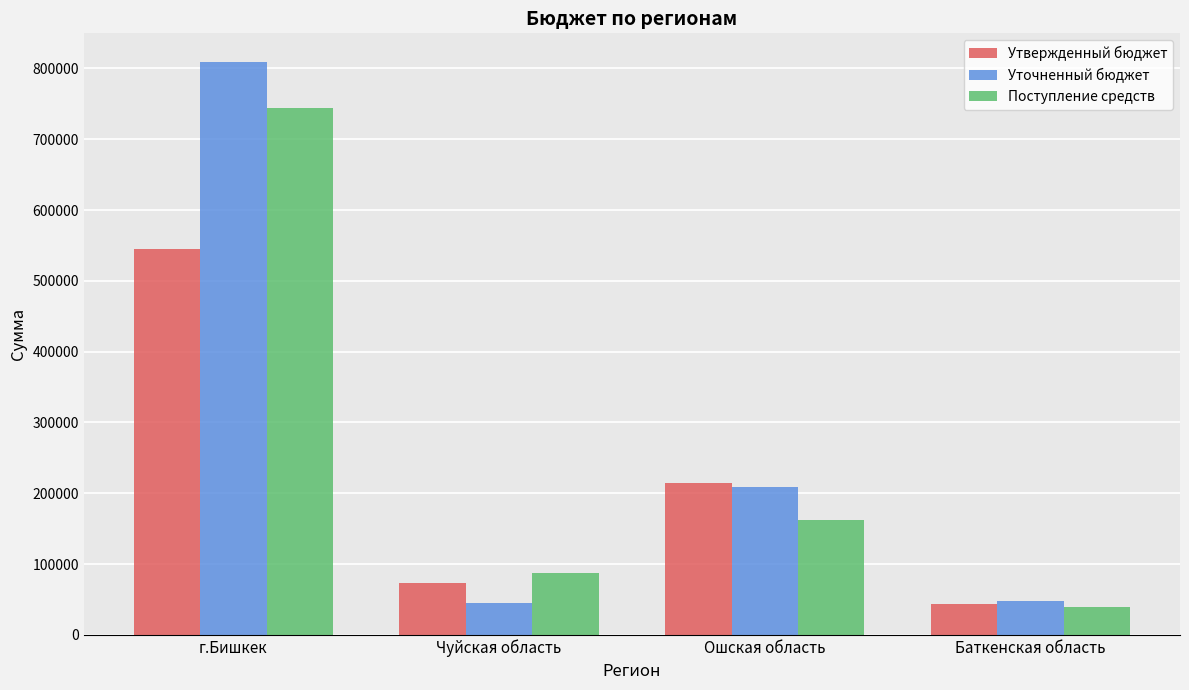

What is the difference between the maximum and minimum values in the Уточненный бюджет series?

763952.7